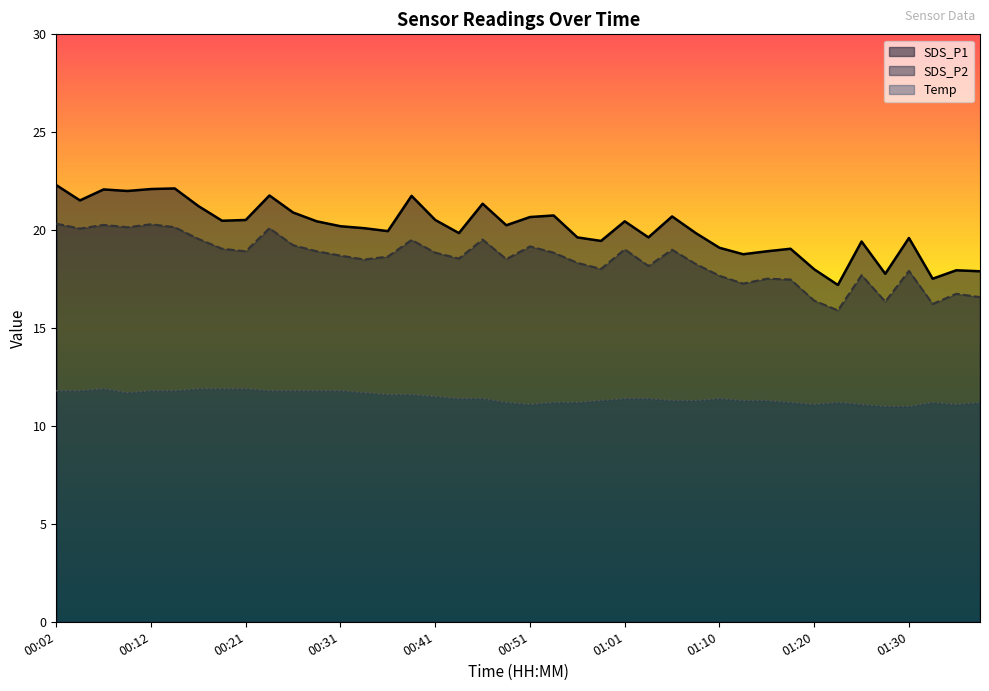

The SDS_P1 series shows 33.8 at 01:30. True or false?

False